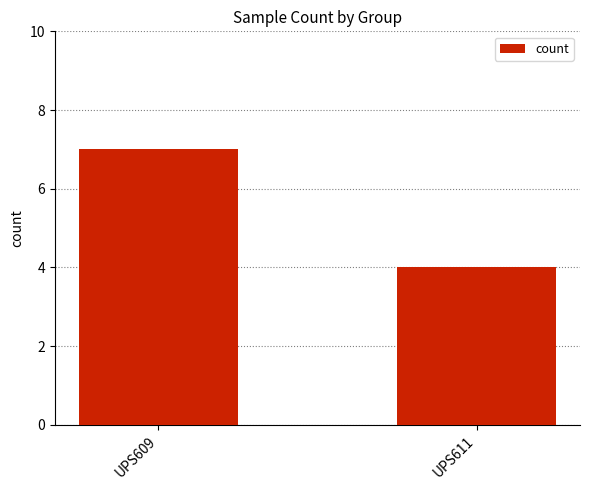

Which has a higher value, UPS609 or UPS611?

UPS609